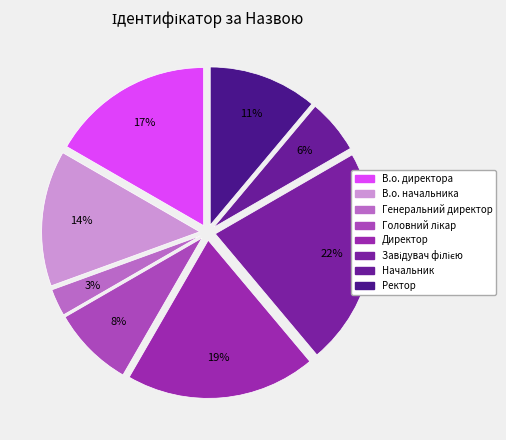

How many slices are in this pie chart?

8